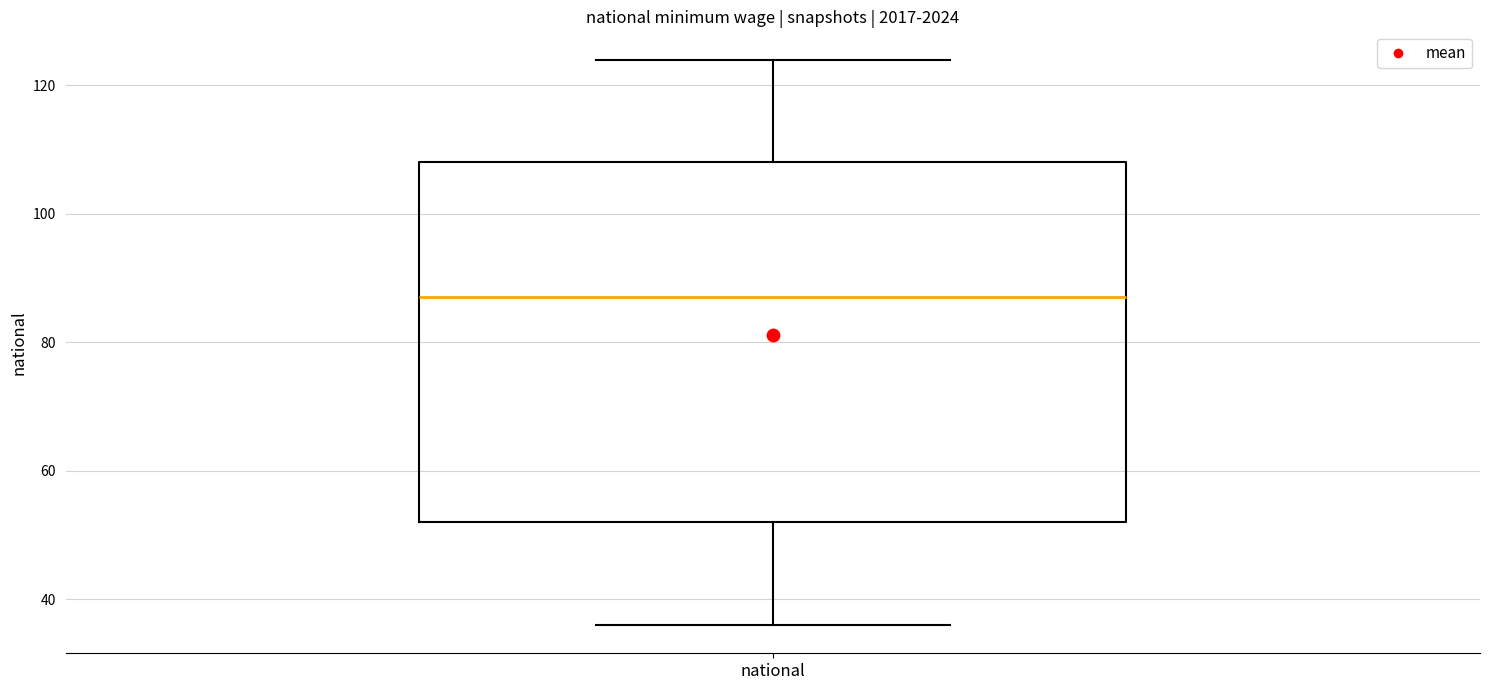

Transcribe this box plot: give where the median line is, the range the box spans, and where the two whiskers end, as read against the y-axis. The values are not printed on the chart, so give them approximately, as read against the axis.

median 88, box 52 to 108, whiskers 36 to 124